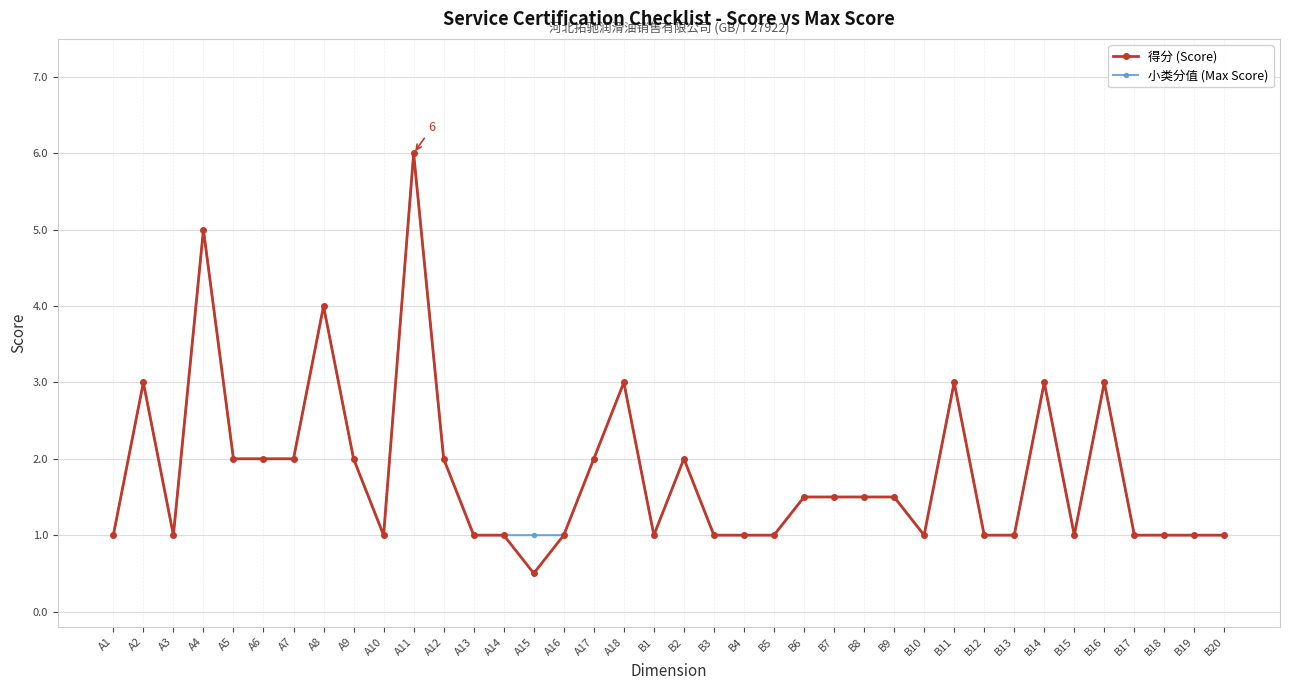

Which series has the widest spread of values?

得分 (Score)